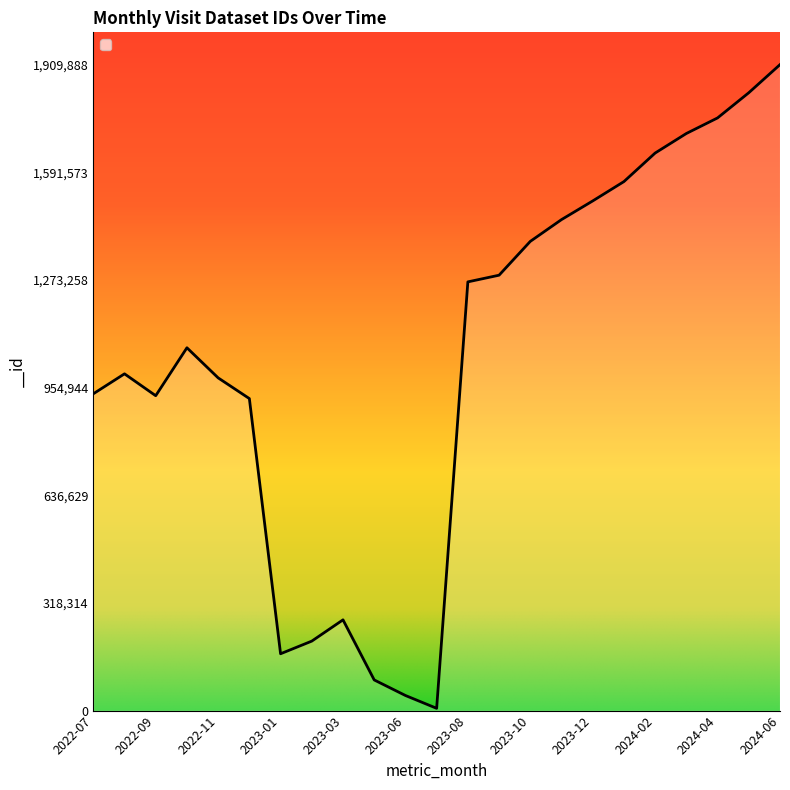

What is the greatest value displayed?

1909888